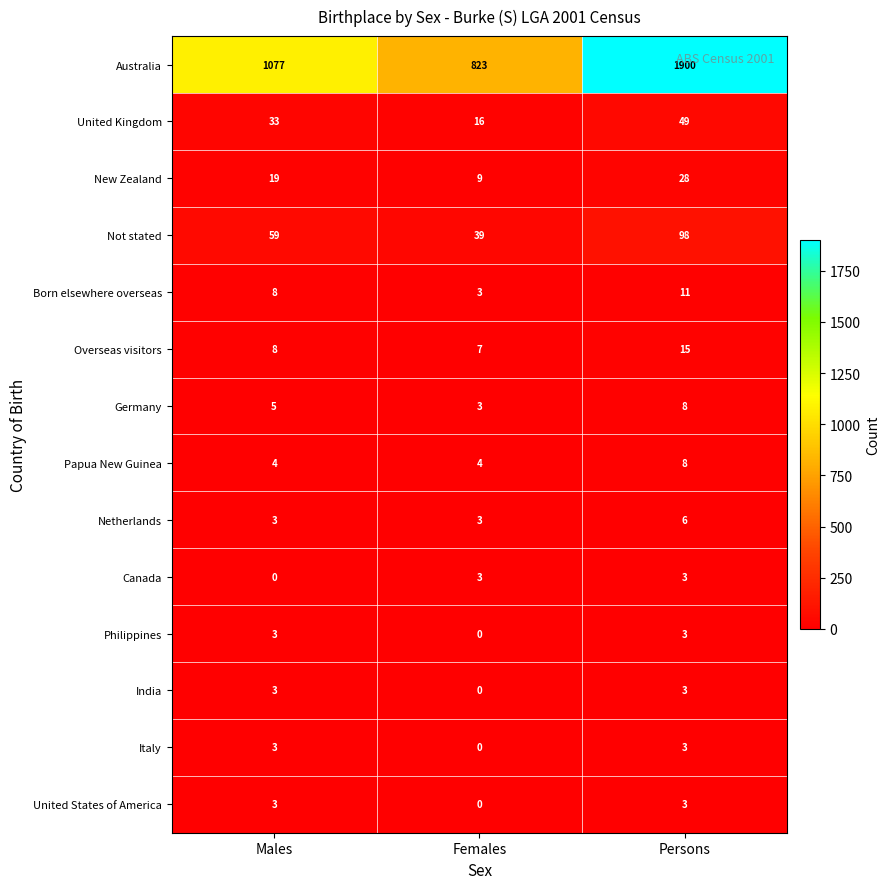

How many Italy values are between 0 and 3?

3